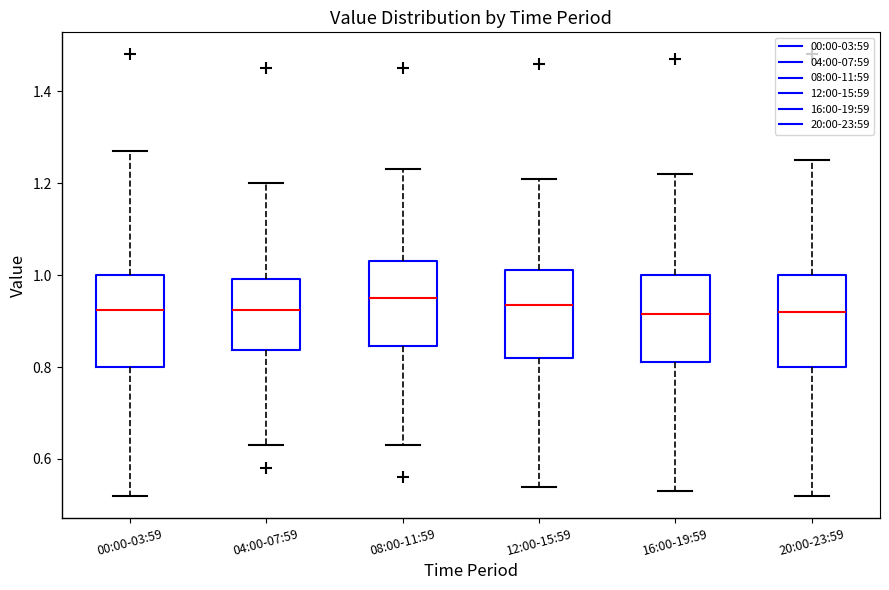

Where is the upper edge of the box for 04:00-07:59 on the y-axis? The values are not printed on the chart, so give them approximately, as read against the axis.

1.00